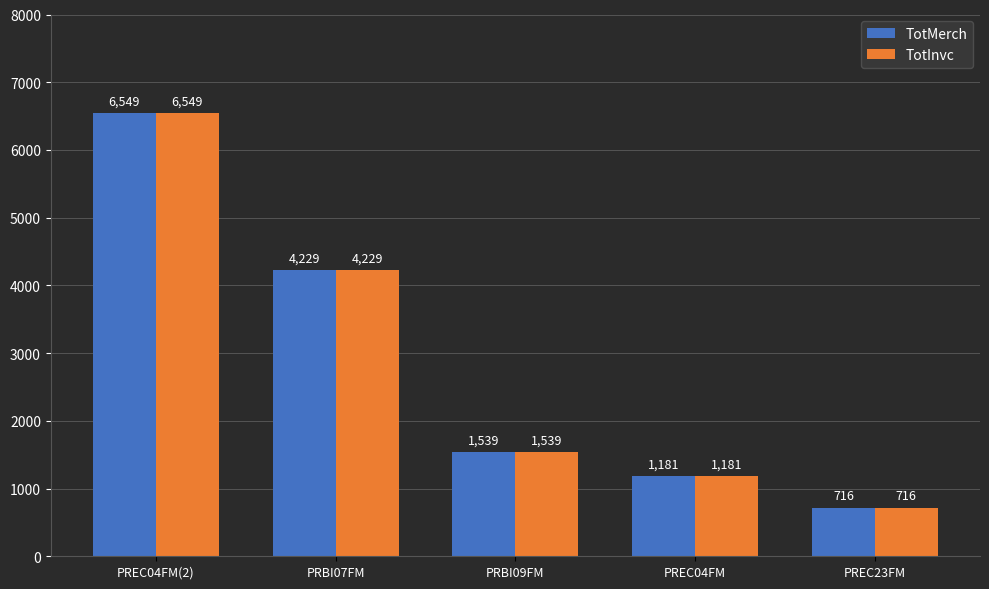

How many bars are there in each group?

2